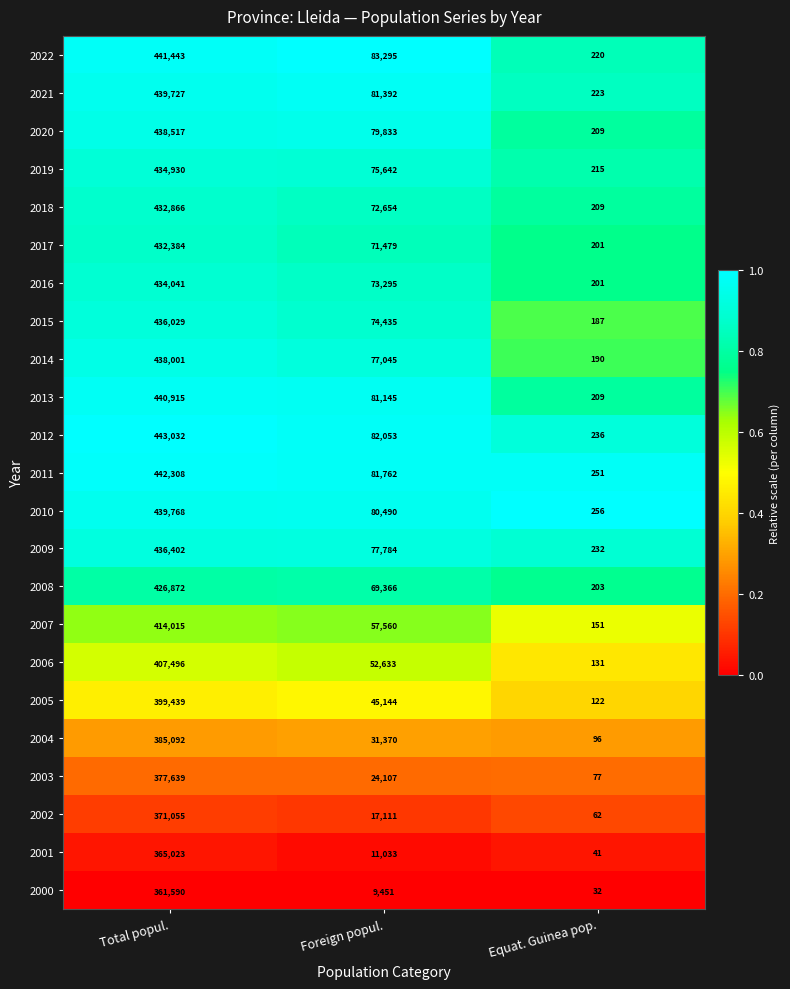

Which series changed the most between Total popul. and Equat. Guinea pop.?

2012